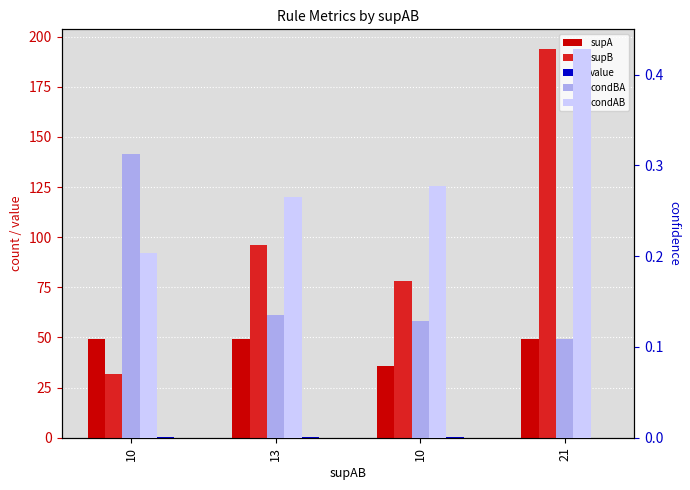

What is the difference between the maximum and second lowest values in the value series?

0.1